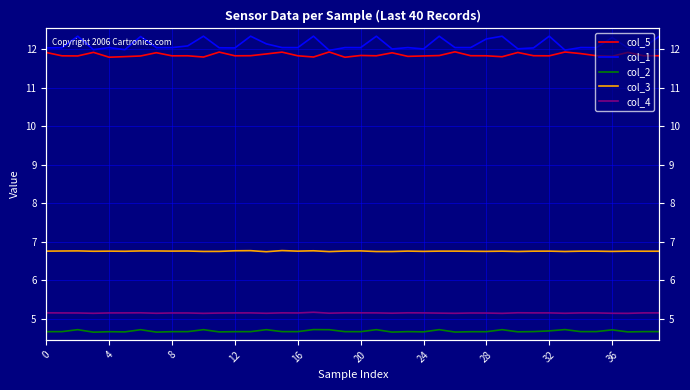

True or false: col_1 and col_4 cross at least once.

False